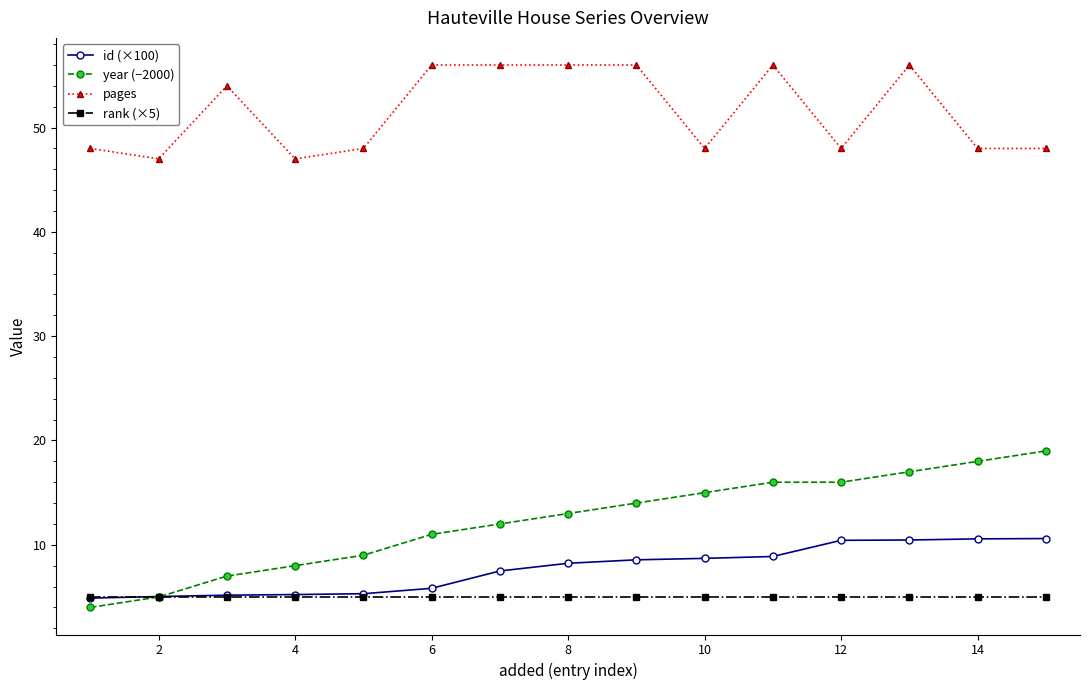

True or false: pages and id (×100) cross at least once.

False